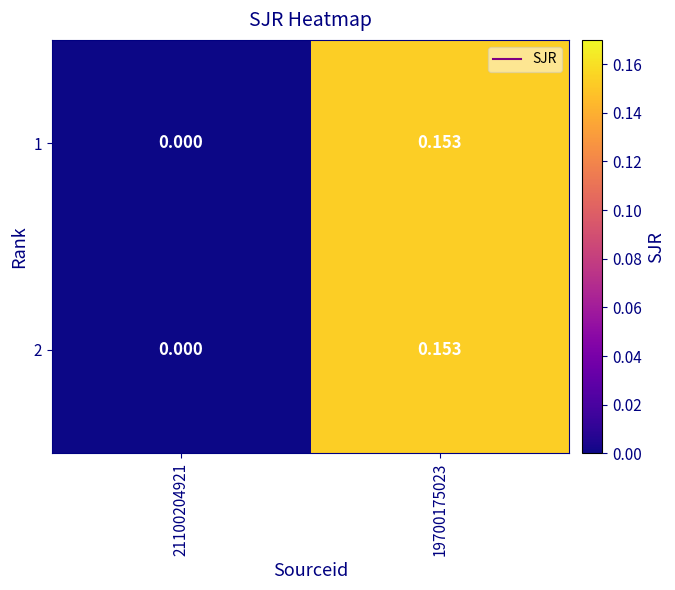

How many categories are shown in the chart?

2